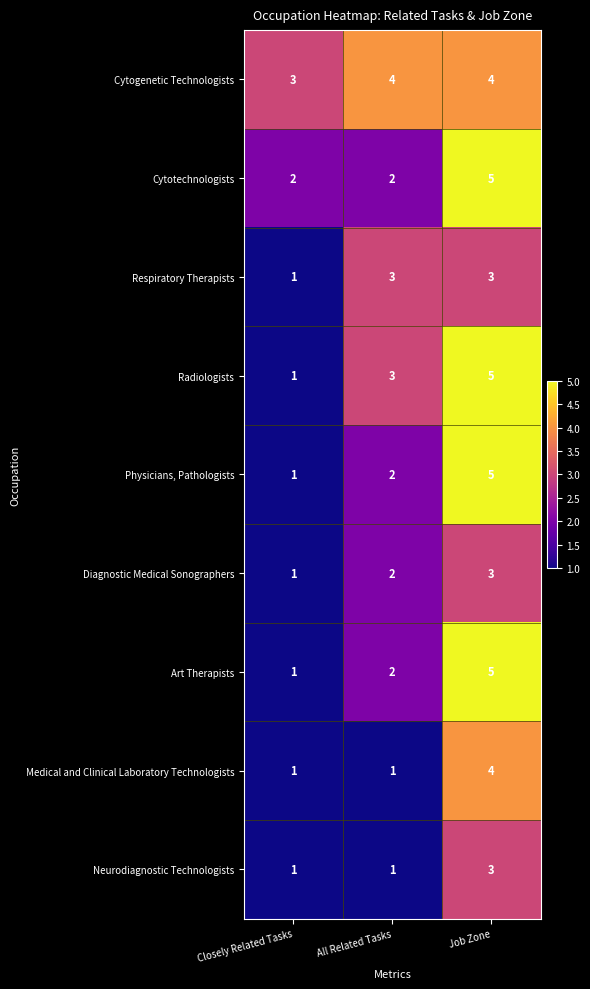

Reading right to left, what are all the values shown in this chart?

Cytogenetic Technologists: 4	4	3
Cytotechnologists: 5	2	2
Respiratory Therapists: 3	3	1
Radiologists: 5	3	1
Physicians, Pathologists: 5	2	1
Diagnostic Medical Sonographers: 3	2	1
Art Therapists: 5	2	1
Medical and Clinical Laboratory Technologists: 4	1	1
Neurodiagnostic Technologists: 3	1	1